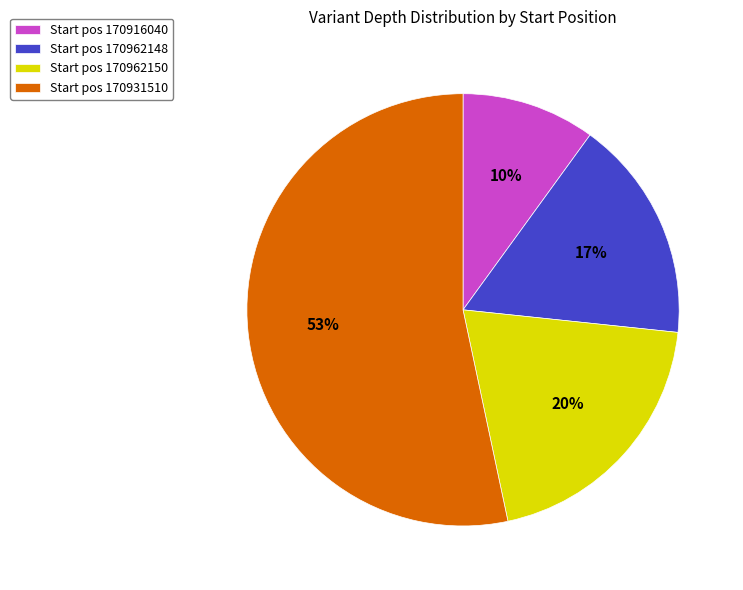

What is the largest slice in the pie chart?

Start pos 170931510